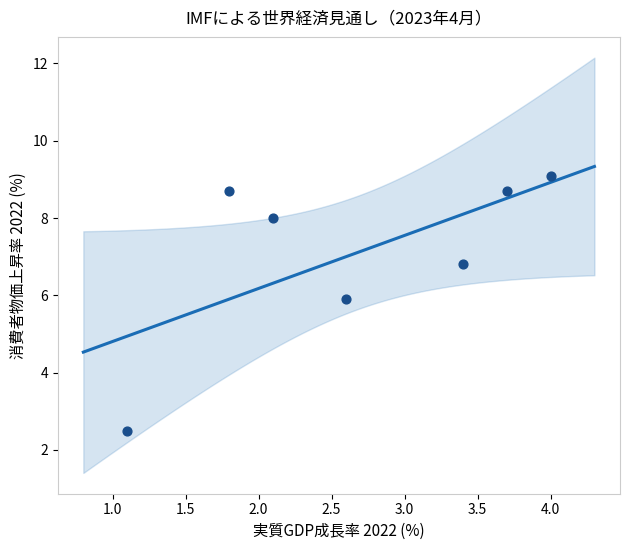

What Y value in the scatter plot is closest to 5?

5.9